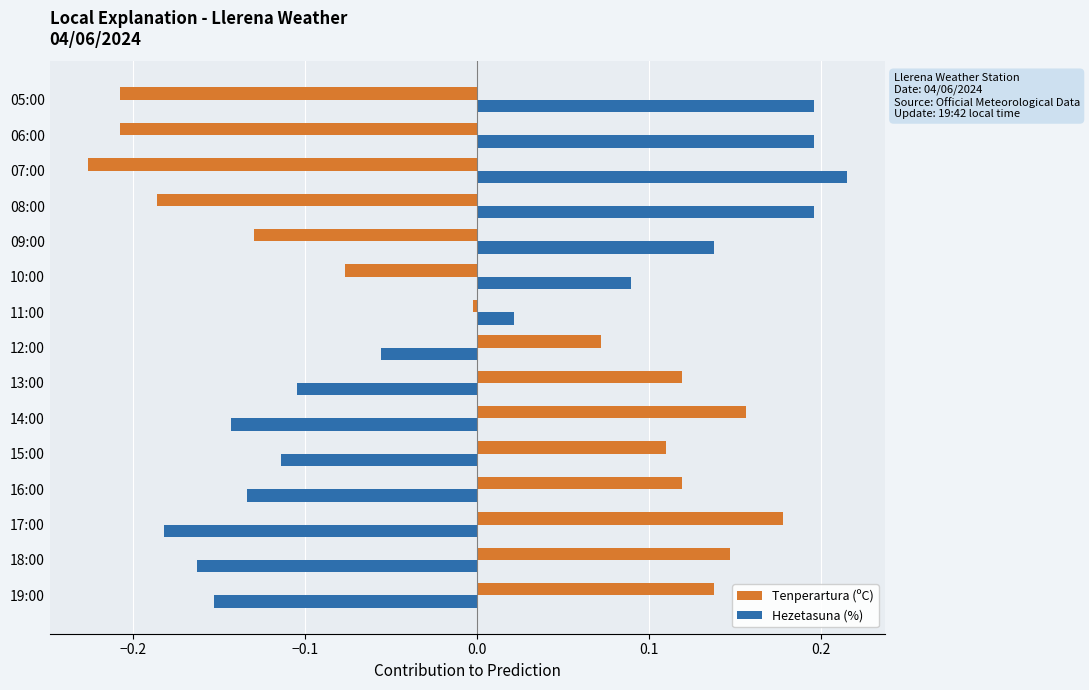

At which category does the chart reach its minimum across all series?

07:00